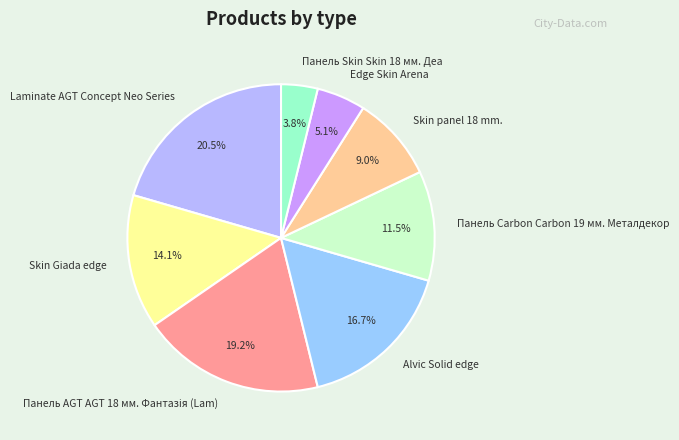

Between Skin panel 18 mm. and Laminate AGT Concept Neo Series, which is larger?

Laminate AGT Concept Neo Series